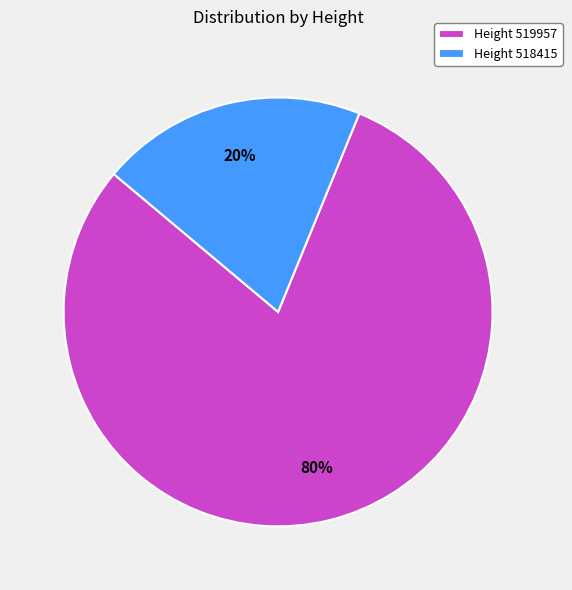

True or false: Height 518415 accounts for 11% of the total.

False